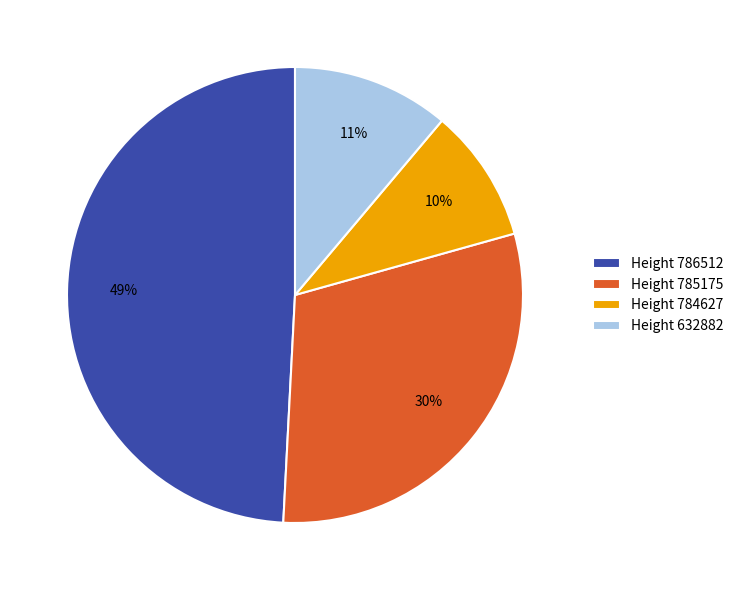

To the nearest percent, what portion does Height 786512 represent?

49%